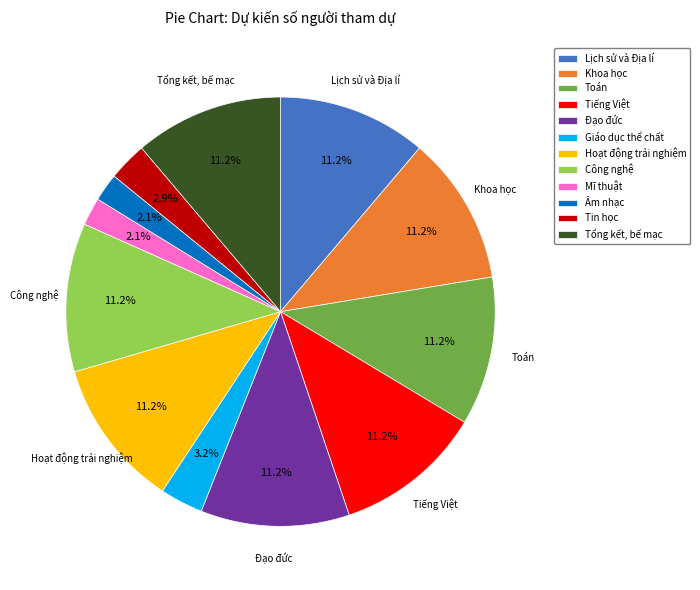

Is Tin học the majority of the pie?

No